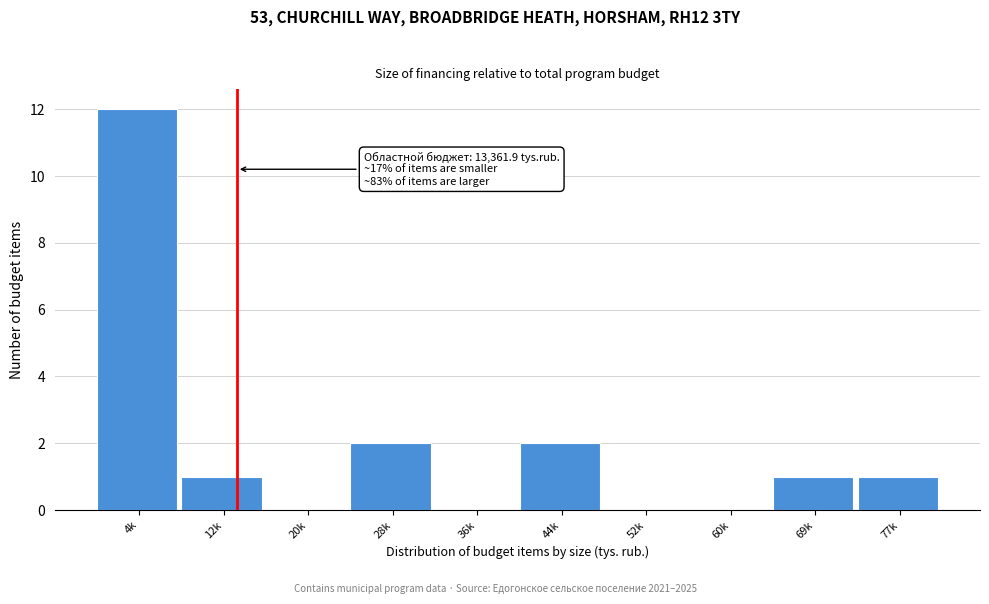

Reading left to right, extract all data points from this chart.

4k=12	12k=1	20k=0	28k=2	36k=0	44k=2	52k=0	60k=0	69k=1	77k=1